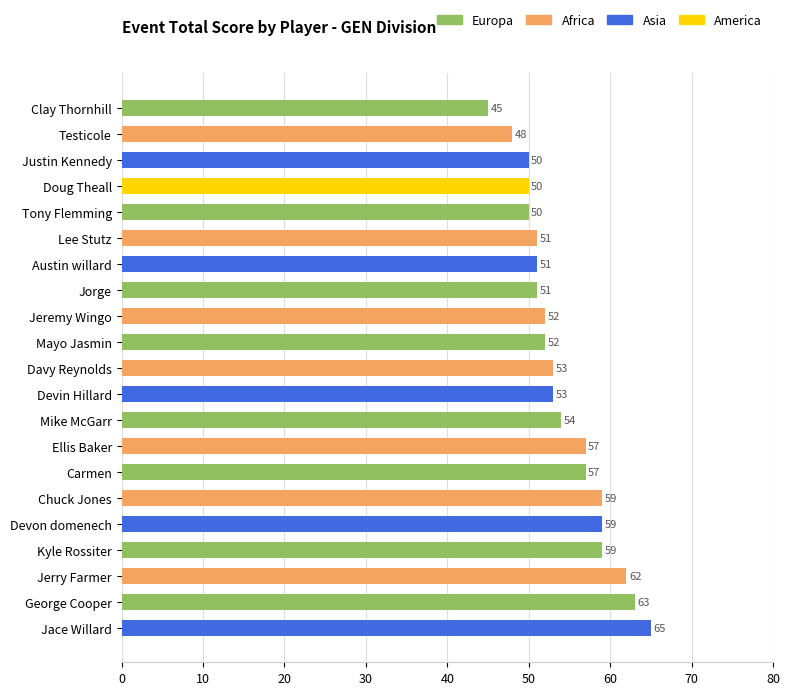

What is the change in value from Lee Stutz to Davy Reynolds?

+2